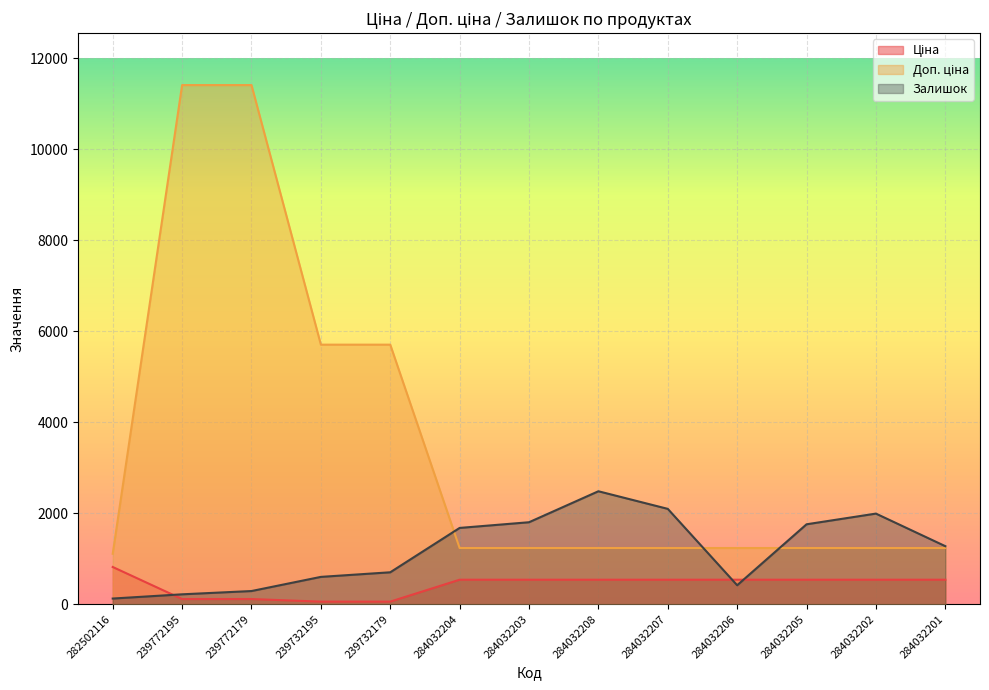

What is the spread (max minus min) of values at 239732195?

5647.9